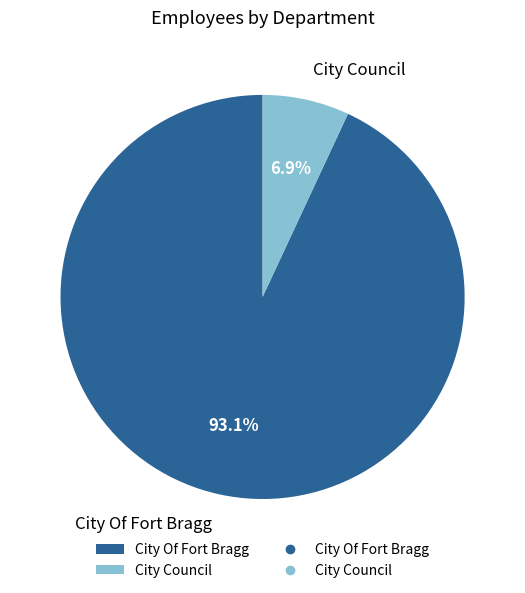

Count the number of slices in the pie.

2